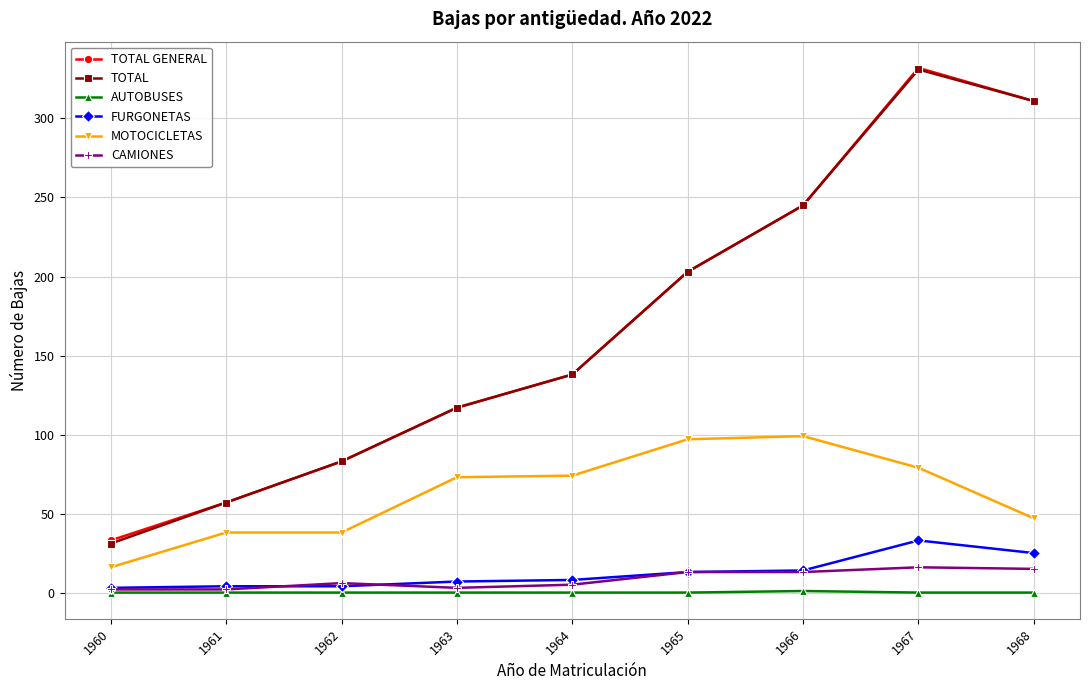

How many data points in CAMIONES are less than 6?

4